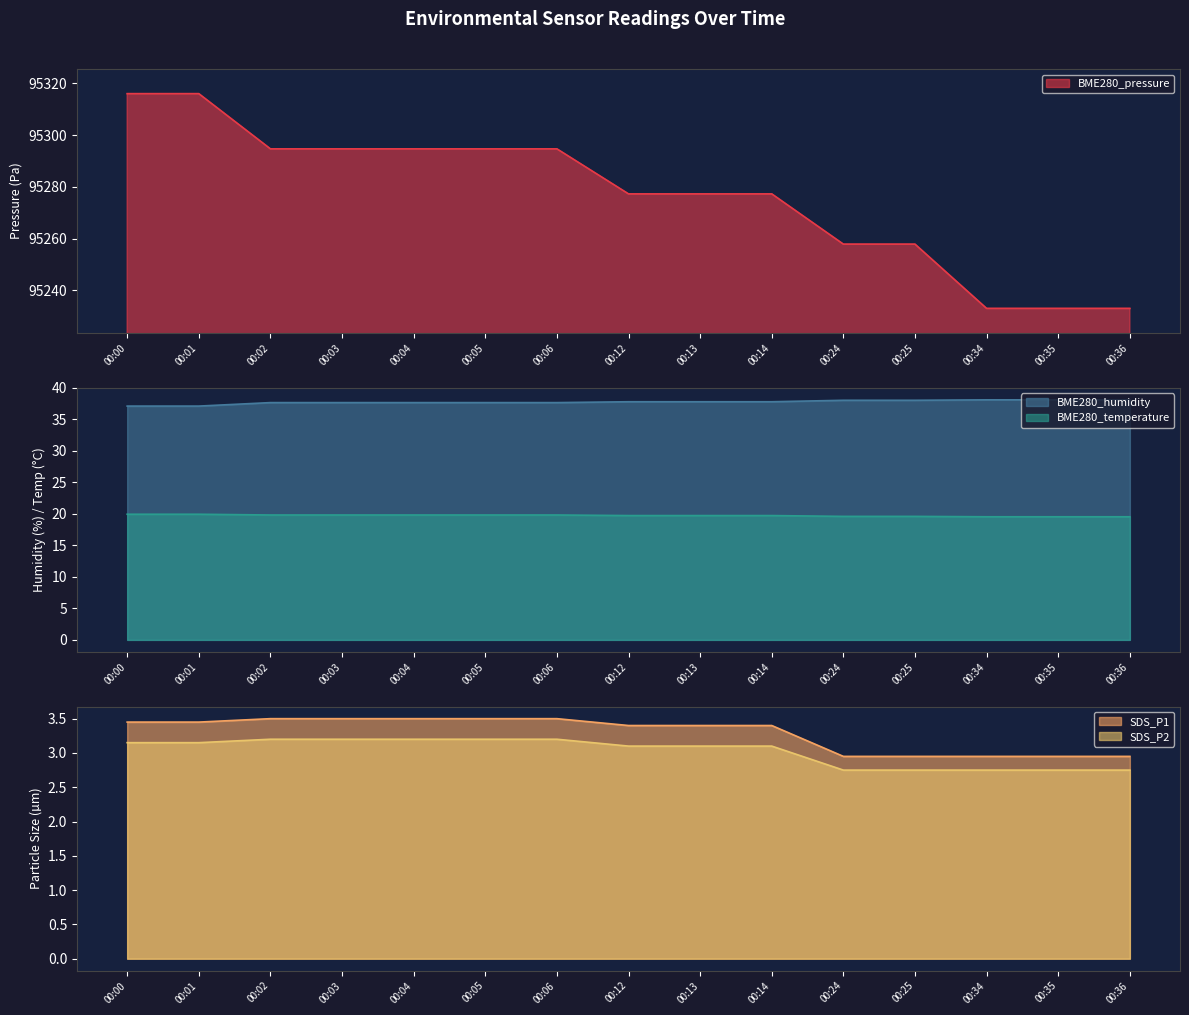

Count the number of data series in this chart.

5